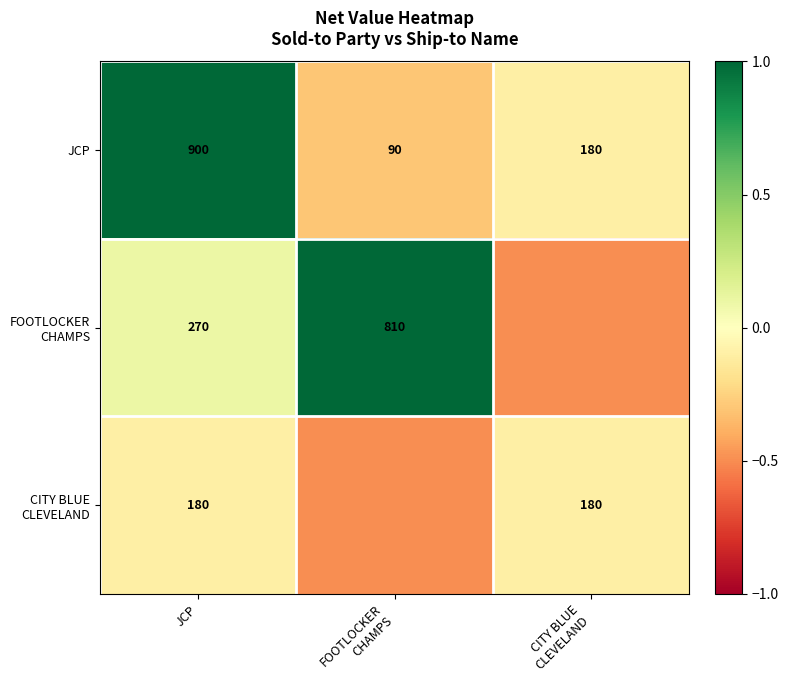

Is it true that JCP equals 900.0 at JCP?

True